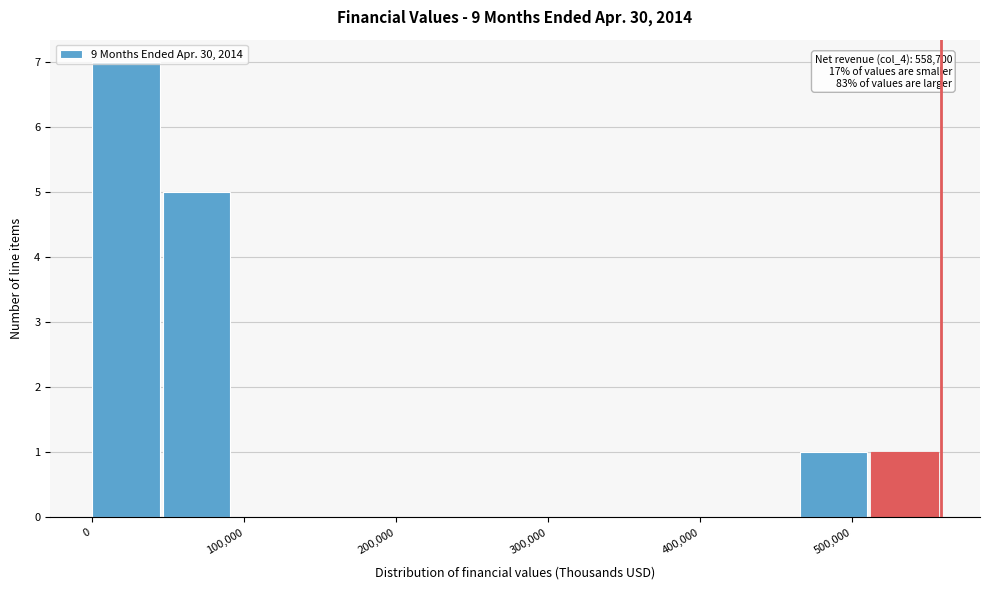

Over which range of the x-axis is the bar tallest?

0 to 50000